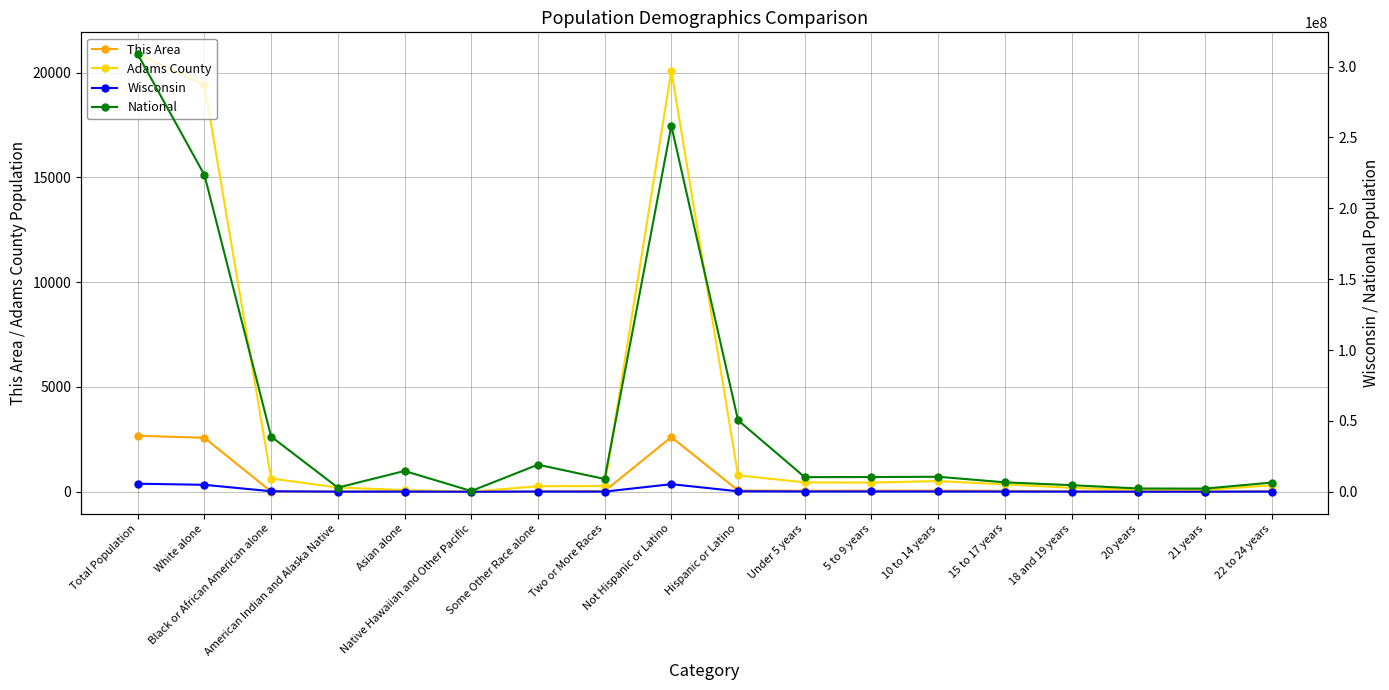

Is it true that Wisconsin equals 83122 at 18 and 19 years?

True